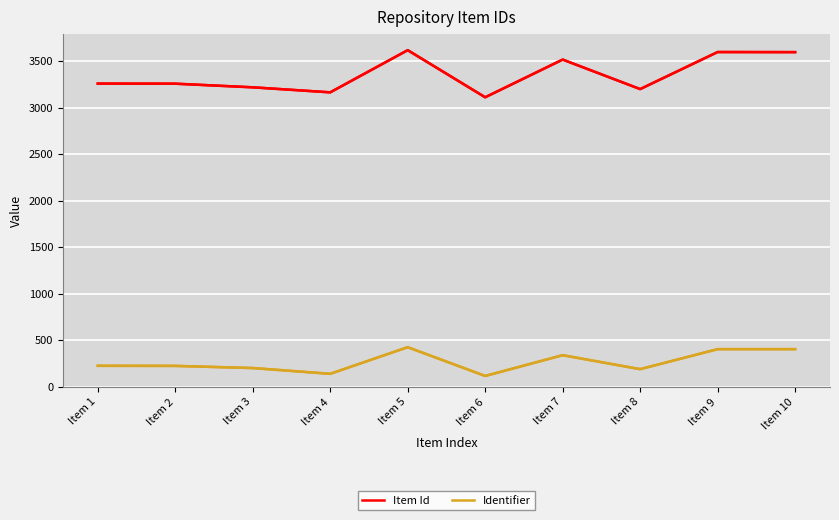

In Item Id, how many points are lower than both neighbors (excluding endpoints)?

3